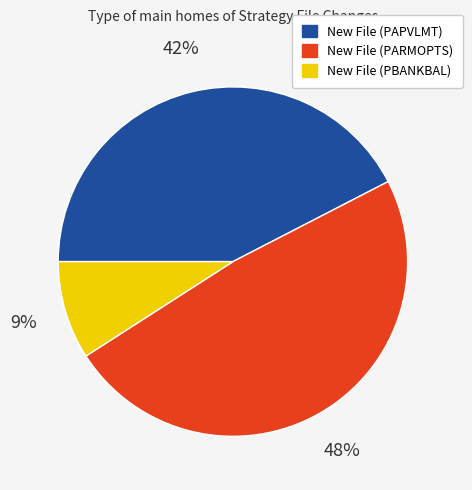

Is there any slice that represents more than half of the pie?

No